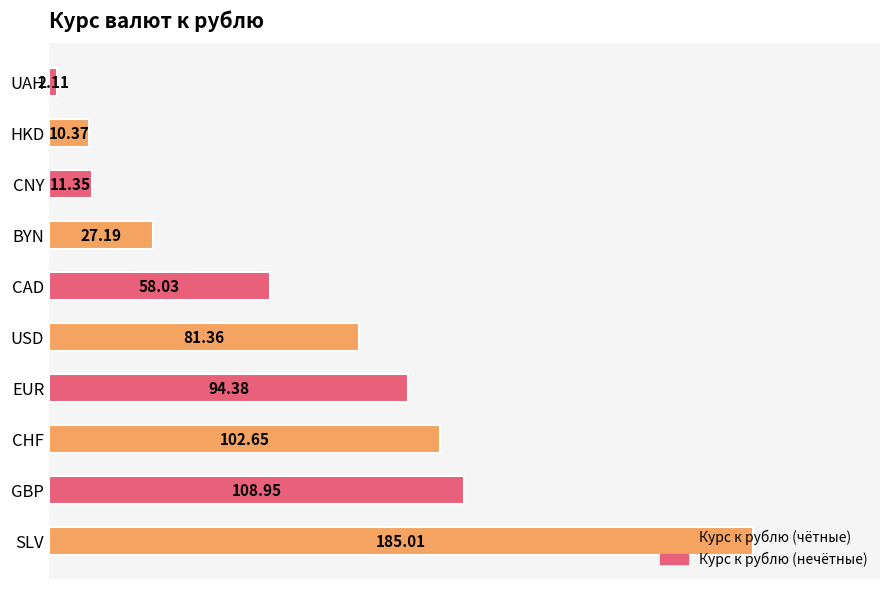

Which has a higher value, CNY or SLV?

SLV